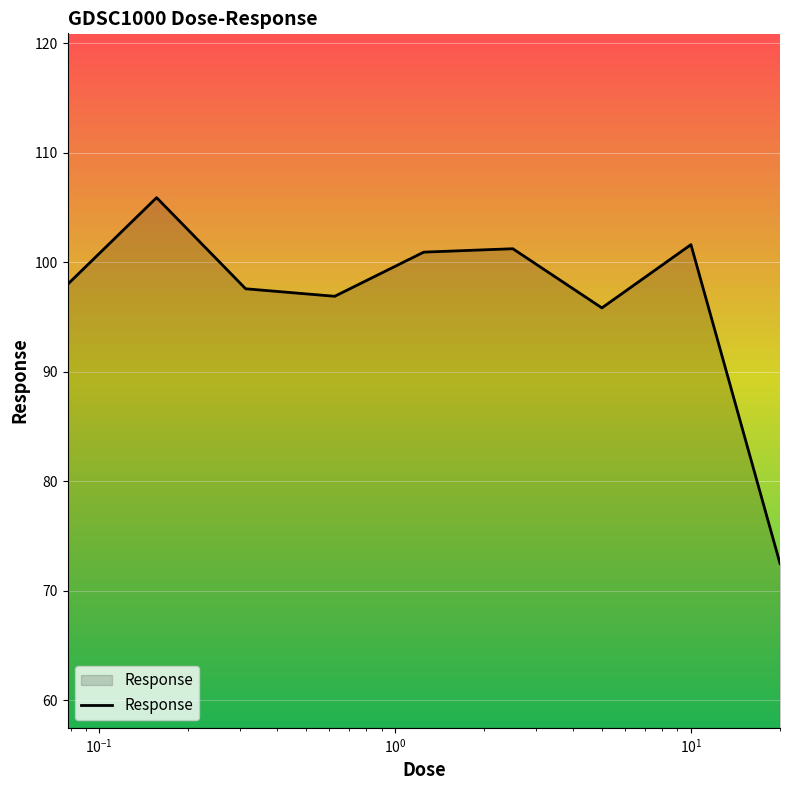

What is the smallest value displayed?

72.5